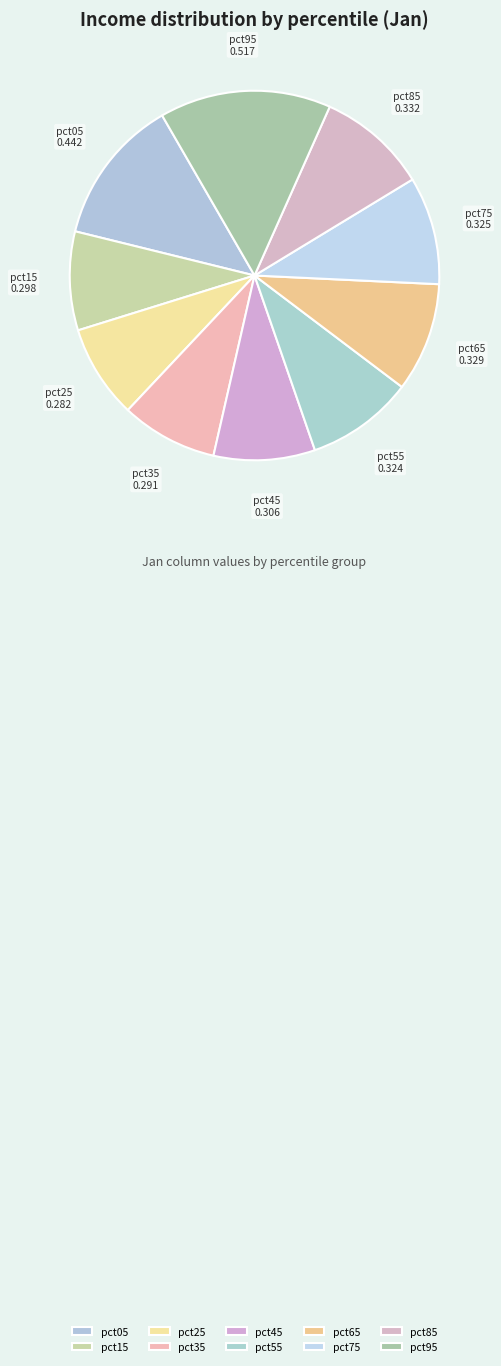

Count the number of slices in the pie.

10